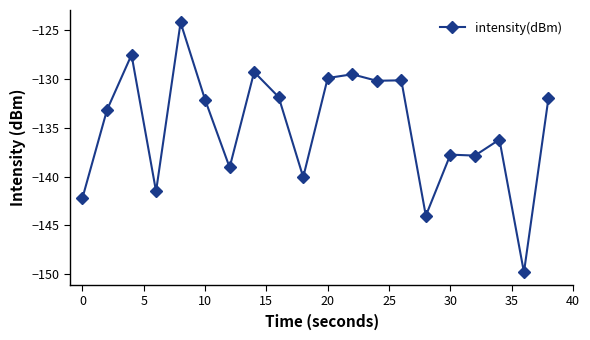

Is this an area chart (filled region under the line)?

No